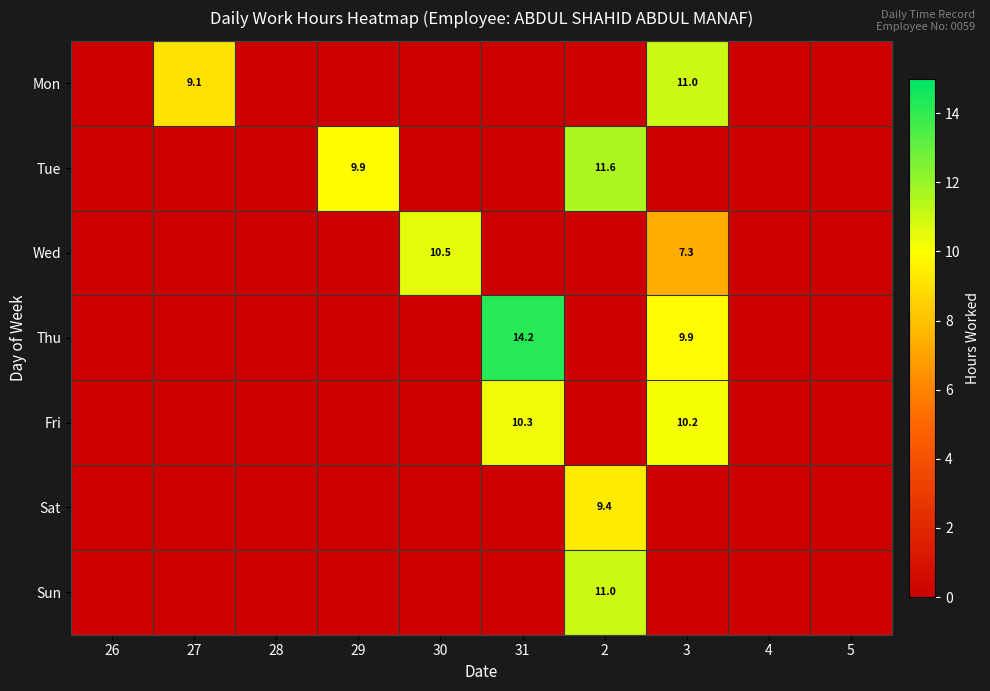

Count the number of categories in the chart.

10